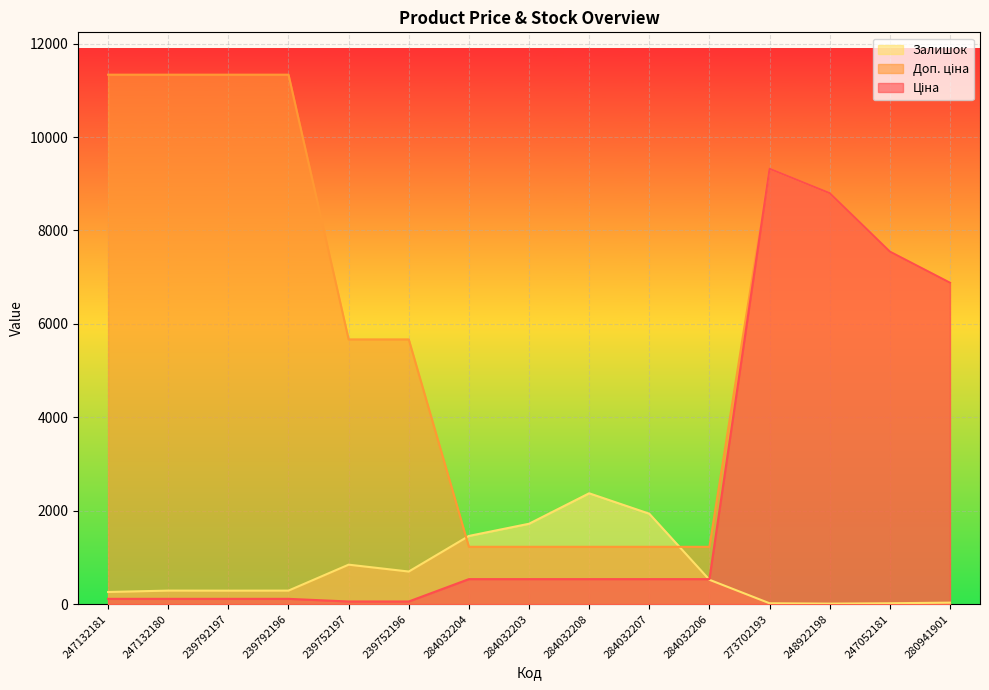

How many data points does each series have?

15